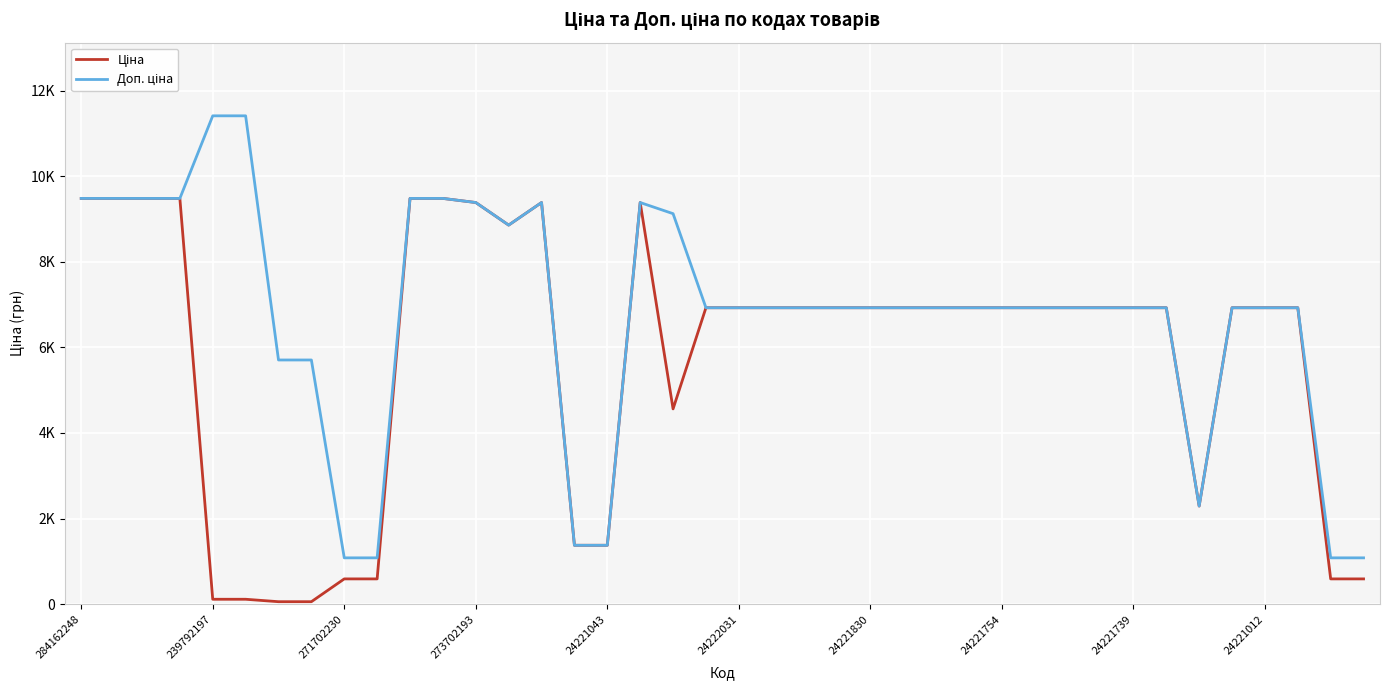

Does the chart have visible grid lines?

Yes